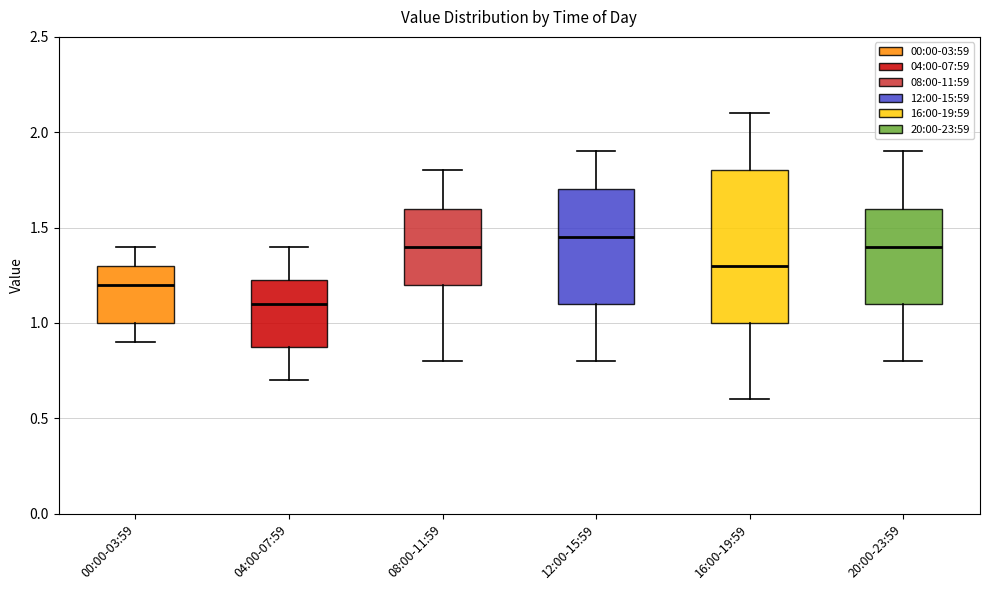

Reading left to right, transcribe this box plot: for each box, give where its median line is, the range the box spans, and where its two whiskers end, as read against the y-axis. The values are not printed on the chart, so give them approximately, as read against the axis.

00:00-03:59: median 1.20, box 1.00 to 1.30, whiskers 0.90 to 1.40
04:00-07:59: median 1.10, box 0.90 to 1.25, whiskers 0.70 to 1.40
08:00-11:59: median 1.40, box 1.20 to 1.60, whiskers 0.80 to 1.80
12:00-15:59: median 1.45, box 1.10 to 1.70, whiskers 0.80 to 1.90
16:00-19:59: median 1.30, box 1.00 to 1.80, whiskers 0.60 to 2.10
20:00-23:59: median 1.40, box 1.10 to 1.60, whiskers 0.80 to 1.90